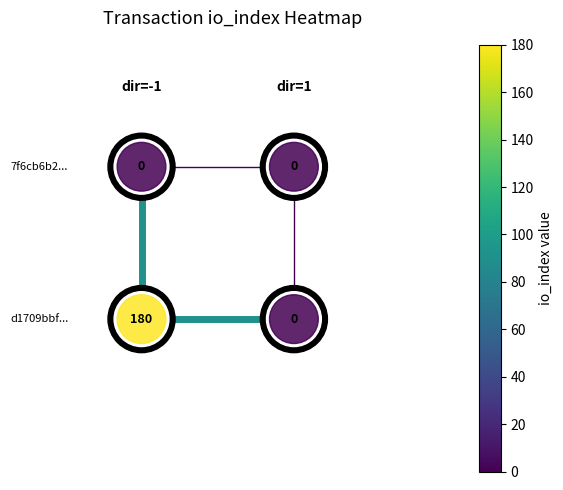

Count the edge_v_0_1 values in the range -2 to 0.

1